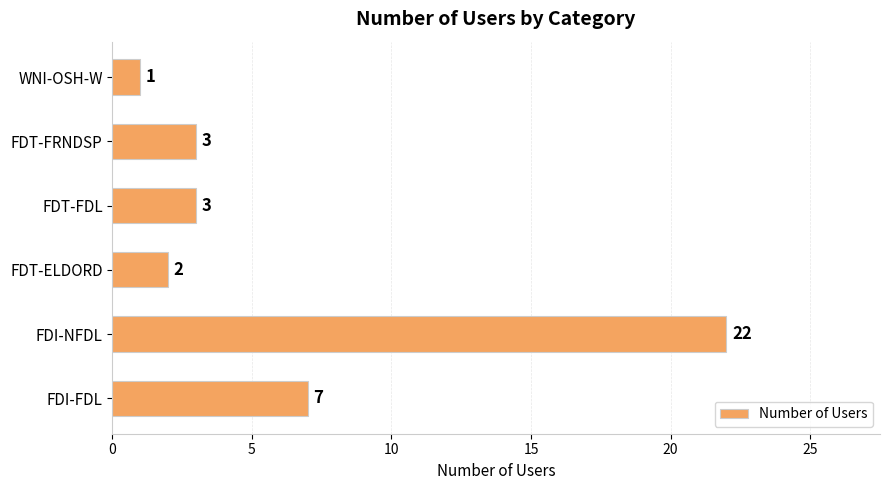

Count the number of categories in the chart.

6